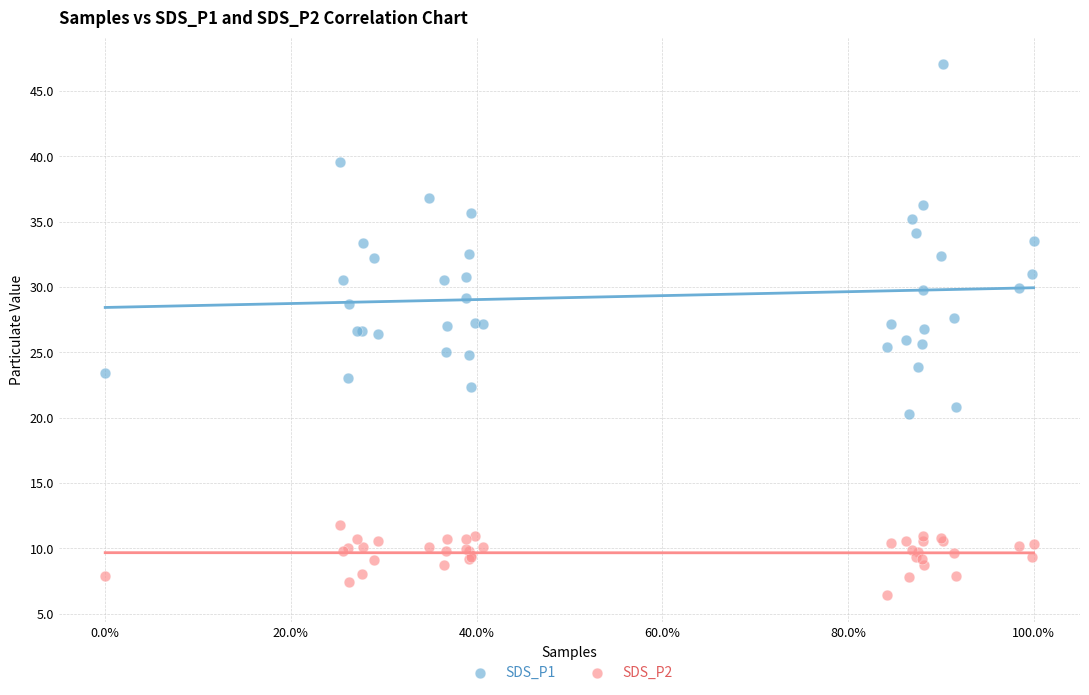

Which series has the widest spread of Y values?

SDS_P1